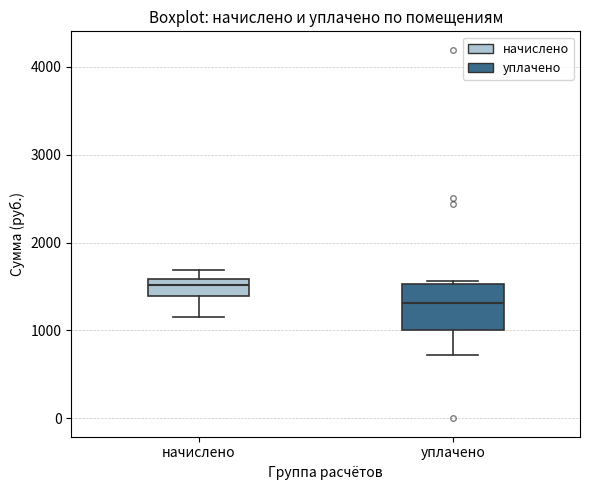

Reading left to right, transcribe this box plot: for each box, give where its median line is, the range the box spans, and where its two whiskers end, as read against the y-axis. The values are not printed on the chart, so give them approximately, as read against the axis.

начислено: median 1500, box 1400 to 1600, whiskers 1200 to 1700
уплачено: median 1300, box 1000 to 1500, whiskers 700 to 1600